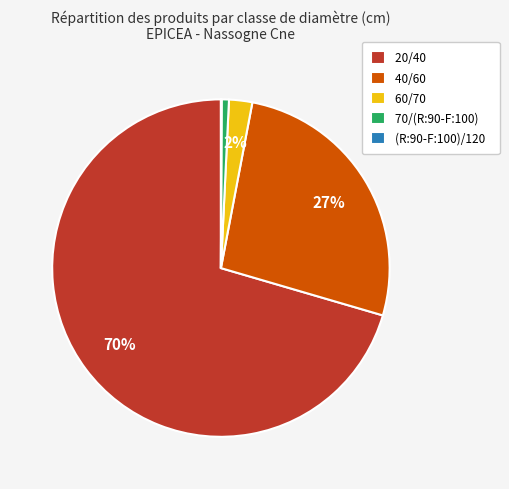

To the nearest percent, what portion does 40/60 represent?

27%